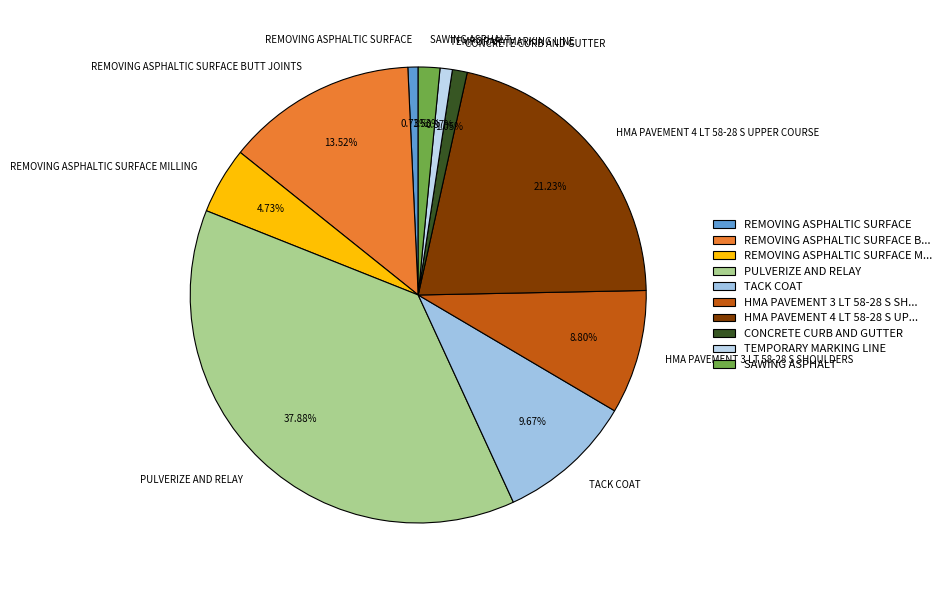

Which slice is the largest?

PULVERIZE AND RELAY